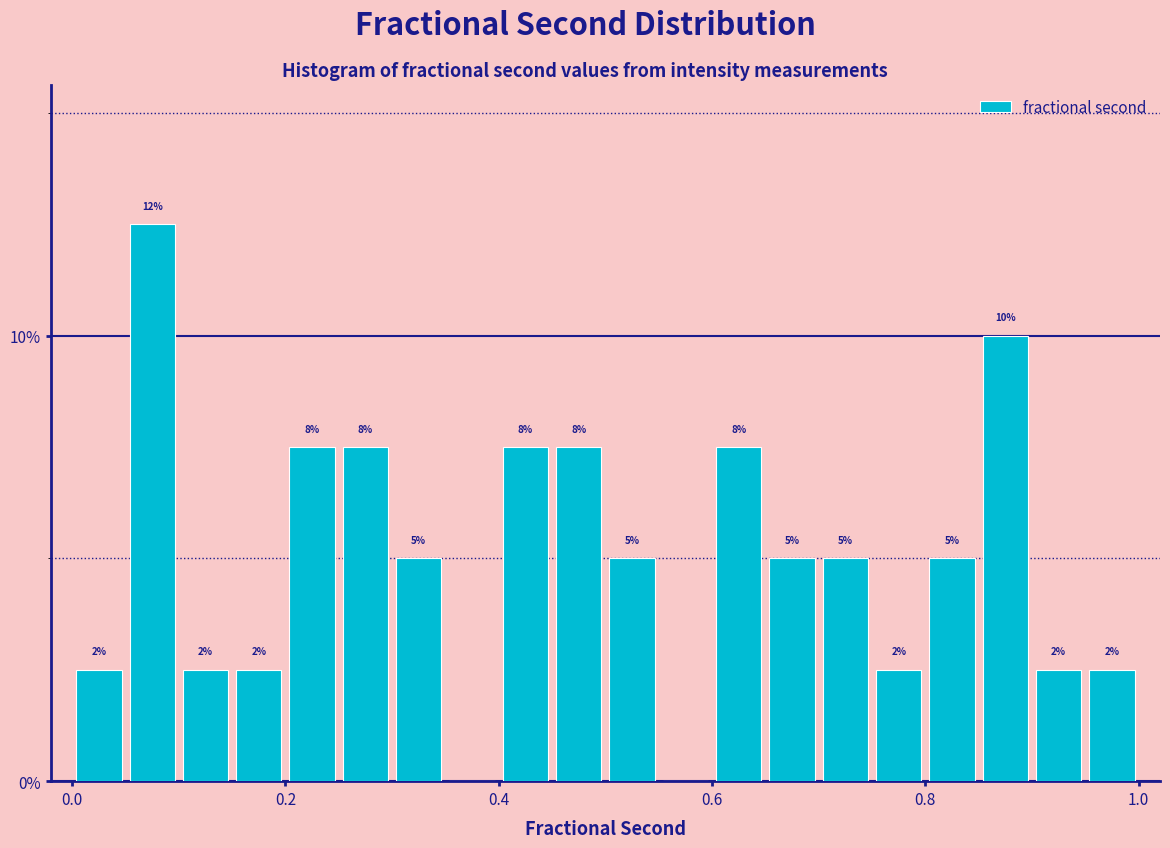

Around what value on the x-axis is the tallest bar? Give the approximate position of its centre, as read against the axis.

0.08